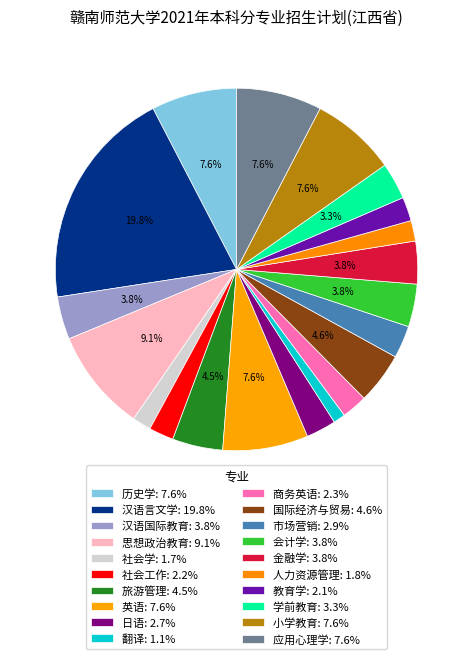

Does any single category account for the majority?

No